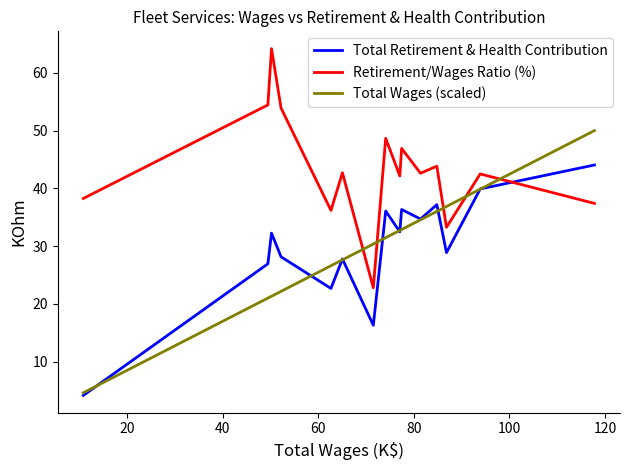

Which series has the largest total across all categories?

Retirement/Wages Ratio (%)